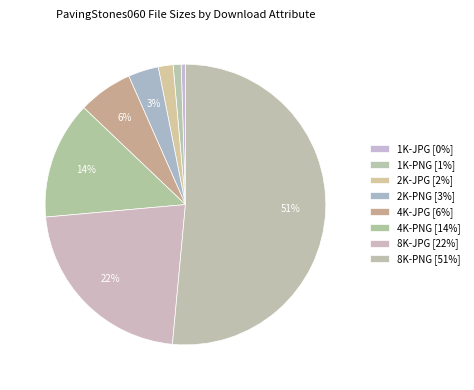

To the nearest percent, what is the average slice percentage?

12%